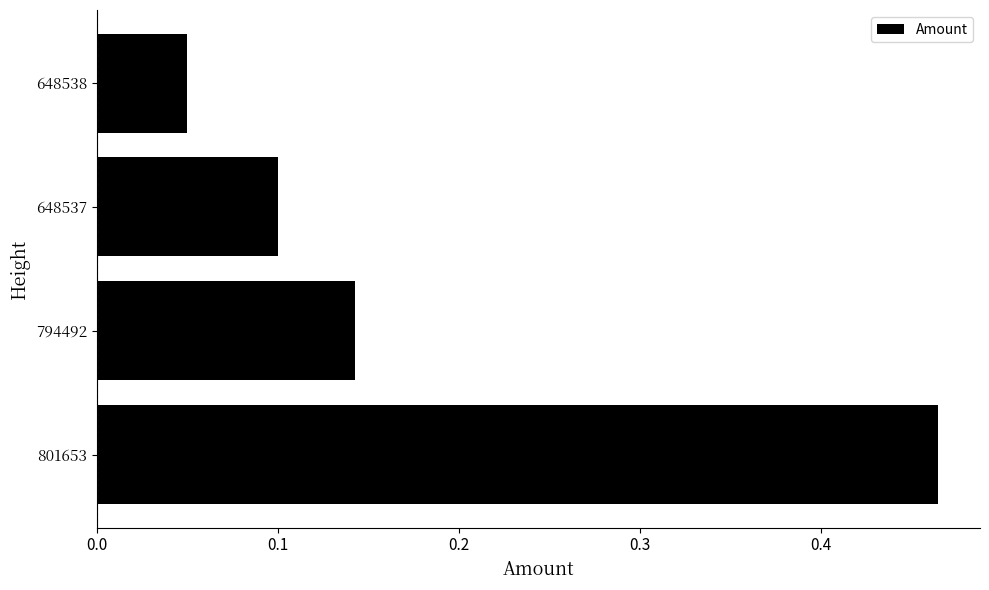

Rank the categories by value from highest to lowest.

801653, 794492, 648537, 648538